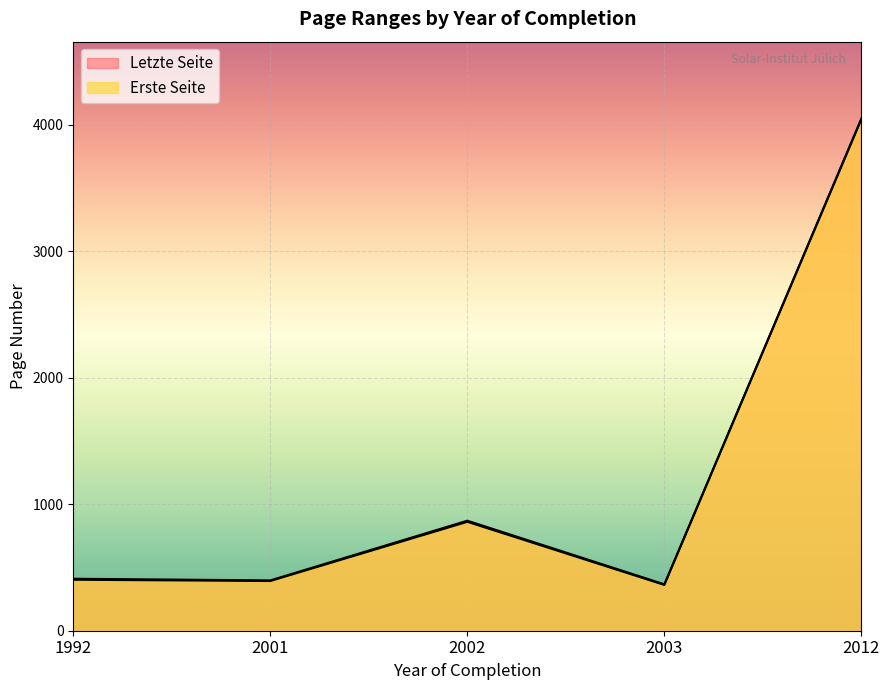

The value of Letzte Seite at 2001 is 398. True or false?

True